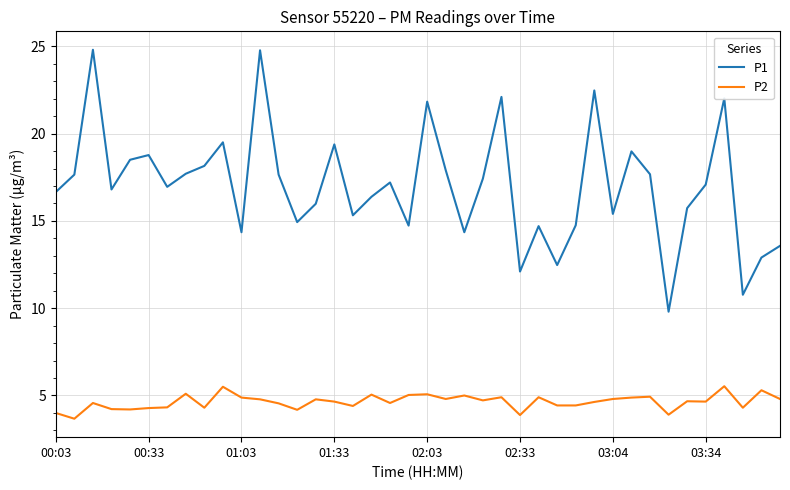

What is the difference between the maximum and minimum values in the P1 series?

15.0